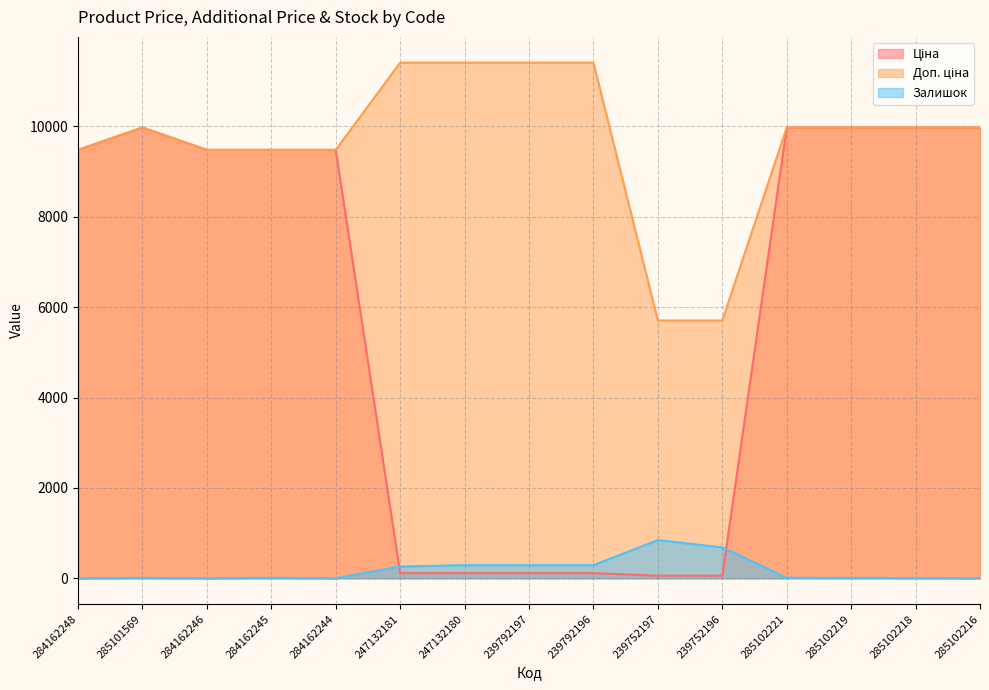

Which series has the largest total across all categories?

Доп. ціна